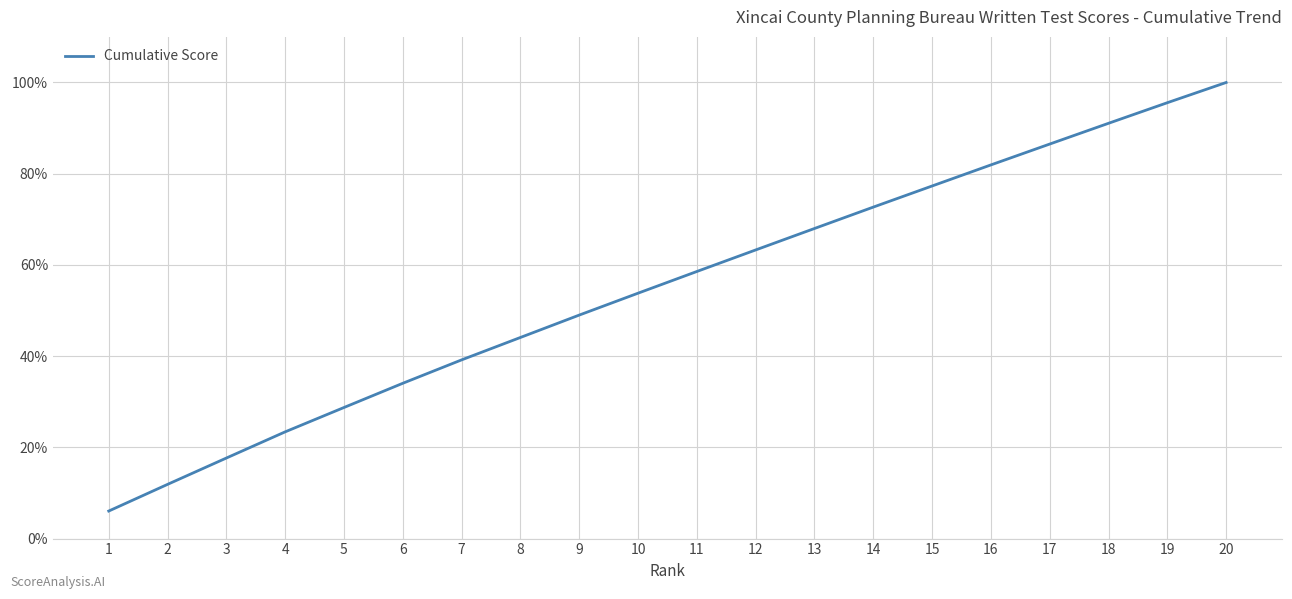

What value does the data have at 15?

77.3